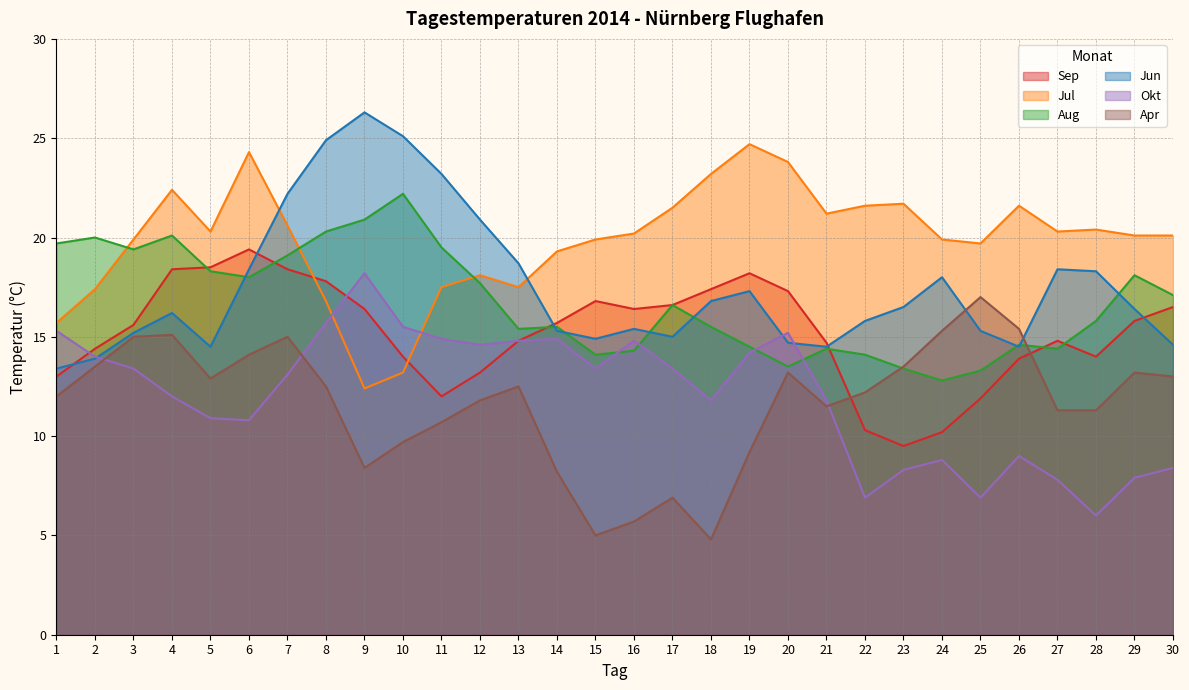

What is the sum of all Sep values?

455.9